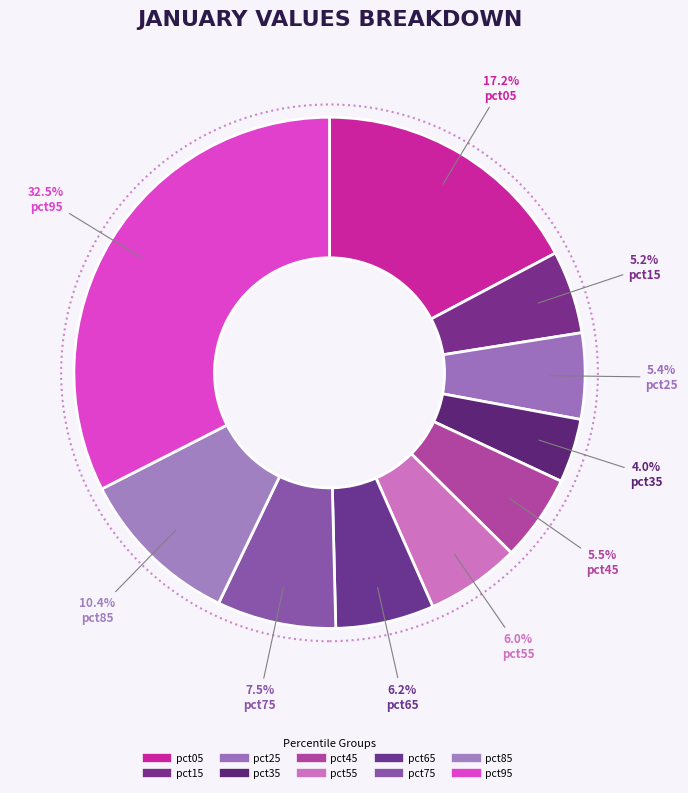

How many slices are in this pie chart?

10